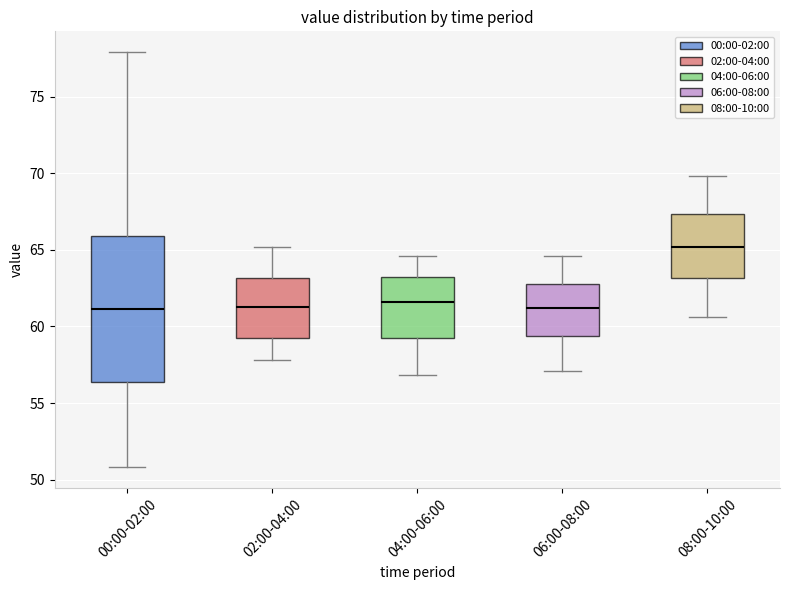

Reading left to right, read every box against the y-axis: the position of its median line, the range the box covers, and the ends of its whiskers. The values are not printed on the chart, so give them approximately, as read against the axis.

00:00-02:00: median 61.0, box 56.5 to 66.0, whiskers 51.0 to 78.0
02:00-04:00: median 61.5, box 59.5 to 63.0, whiskers 58.0 to 65.0
04:00-06:00: median 61.5, box 59.5 to 63.0, whiskers 57.0 to 64.5
06:00-08:00: median 61.0, box 59.5 to 63.0, whiskers 57.0 to 64.5
08:00-10:00: median 65.0, box 63.0 to 67.5, whiskers 60.5 to 70.0